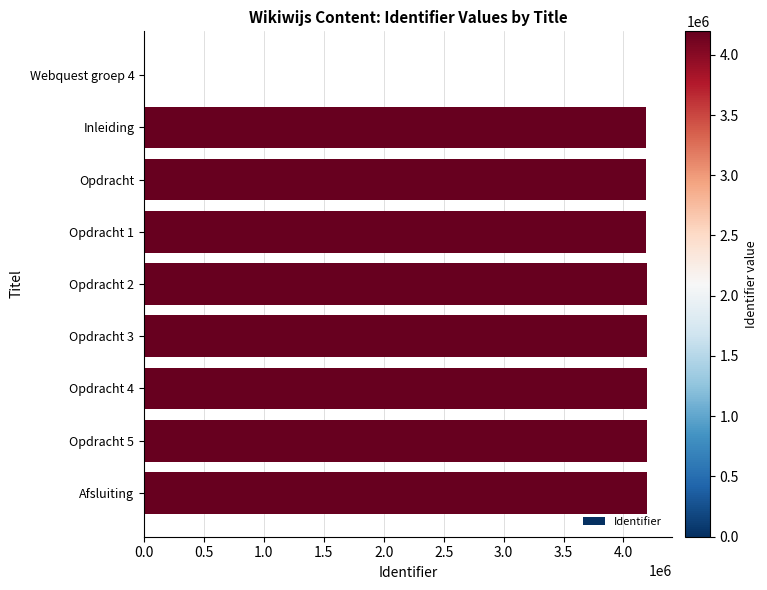

Approximately how many times larger is the value at Opdracht 5 compared to Opdracht 1?

1.0